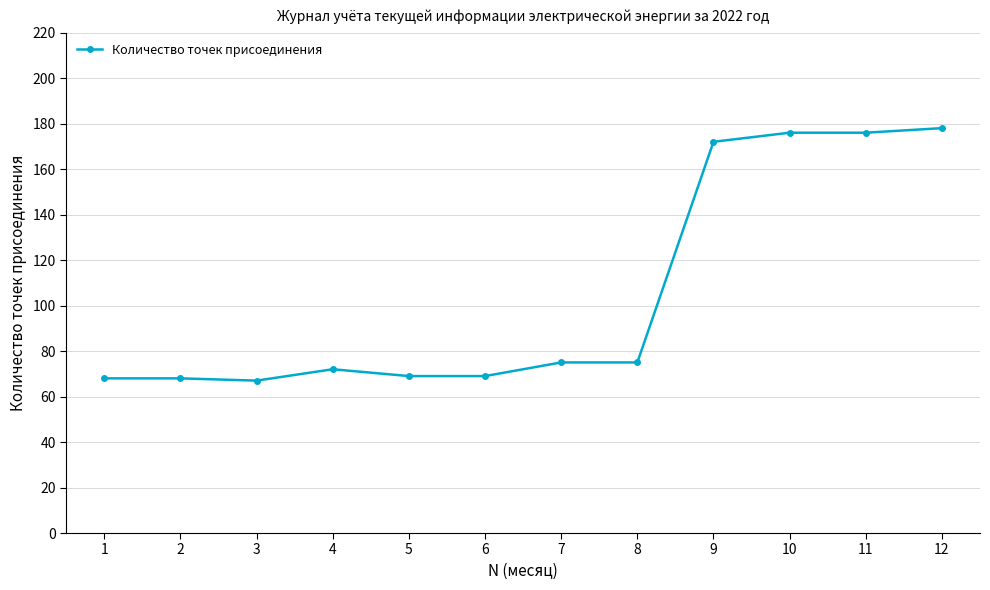

Is it true that the value at 6 is 91?

False